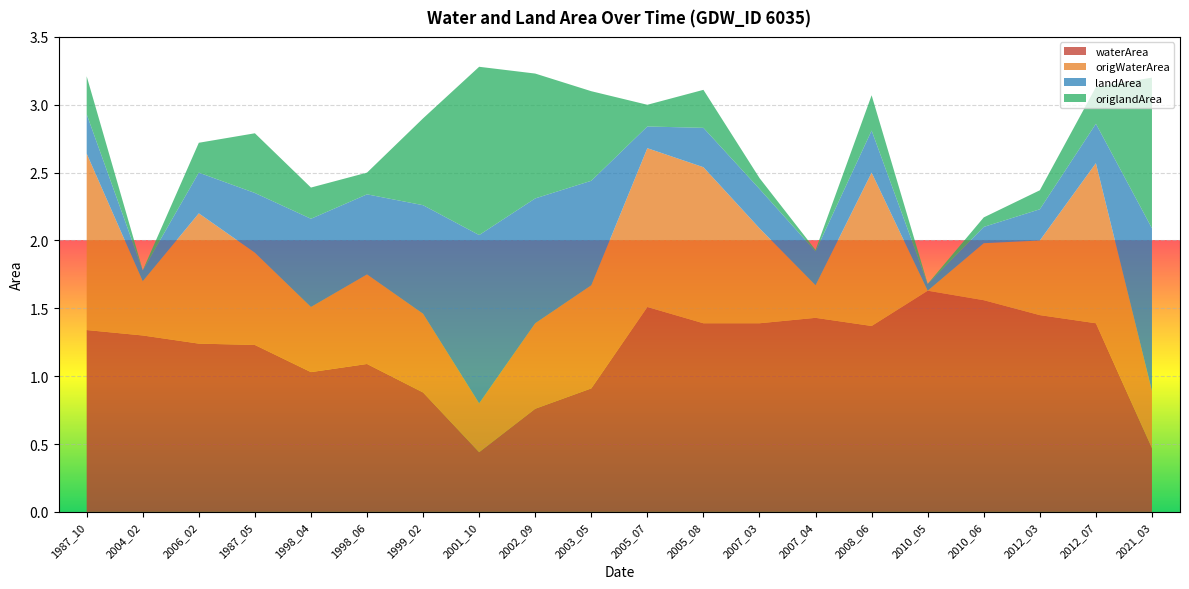

Reading right to left, what are all the values shown in this chart?

waterArea: 2021_03=0.5	2012_07=1.4	2012_03=1.4	2010_06=1.6	2010_05=1.6	2008_06=1.4	2007_04=1.4	2007_03=1.4	2005_08=1.4	2005_07=1.5	2003_05=0.9	2002_09=0.8	2001_10=0.4	1999_02=0.9	1998_06=1.1	1998_04=1.0	1987_05=1.2	2006_02=1.2	2004_02=1.3	1987_10=1.3
origWaterArea: 2021_03=0.4	2012_07=1.2	2012_03=0.6	2010_06=0.4	2010_05=0.0	2008_06=1.1	2007_04=0.2	2007_03=0.7	2005_08=1.1	2005_07=1.2	2003_05=0.8	2002_09=0.6	2001_10=0.4	1999_02=0.6	1998_06=0.7	1998_04=0.5	1987_05=0.7	2006_02=1.0	2004_02=0.4	1987_10=1.3
landArea: 2021_03=1.2	2012_07=0.3	2012_03=0.2	2010_06=0.1	2010_05=0.1	2008_06=0.3	2007_04=0.2	2007_03=0.3	2005_08=0.3	2005_07=0.2	2003_05=0.8	2002_09=0.9	2001_10=1.2	1999_02=0.8	1998_06=0.6	1998_04=0.7	1987_05=0.4	2006_02=0.3	2004_02=0.1	1987_10=0.3
origlandArea: 2021_03=1.1	2012_07=0.3	2012_03=0.1	2010_06=0.1	2010_05=0.0	2008_06=0.3	2007_04=0.0	2007_03=0.1	2005_08=0.3	2005_07=0.2	2003_05=0.7	2002_09=0.9	2001_10=1.2	1999_02=0.6	1998_06=0.2	1998_04=0.2	1987_05=0.4	2006_02=0.2	2004_02=0.0	1987_10=0.3